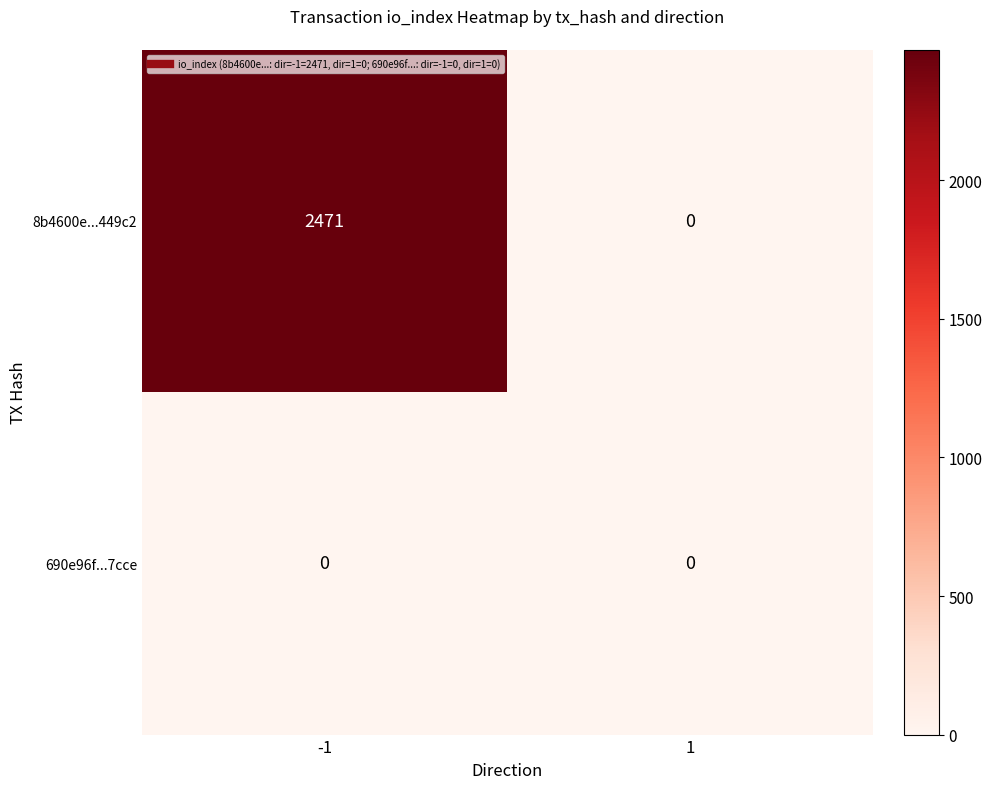

The value of 8b4600e...449c2 at -1 is 2471. True or false?

True